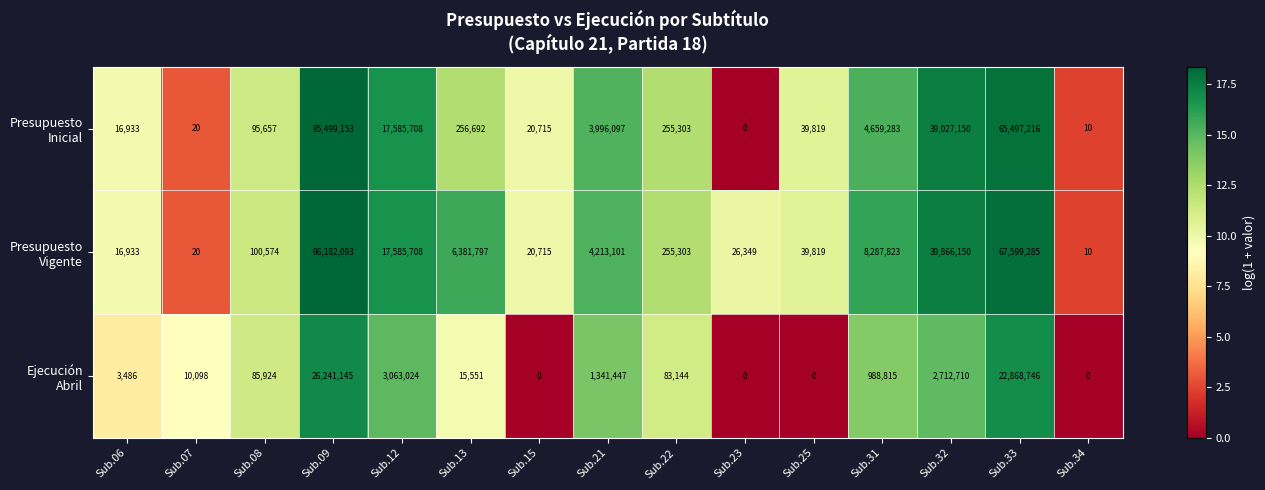

At how many categories does at least one series exceed 14?

14